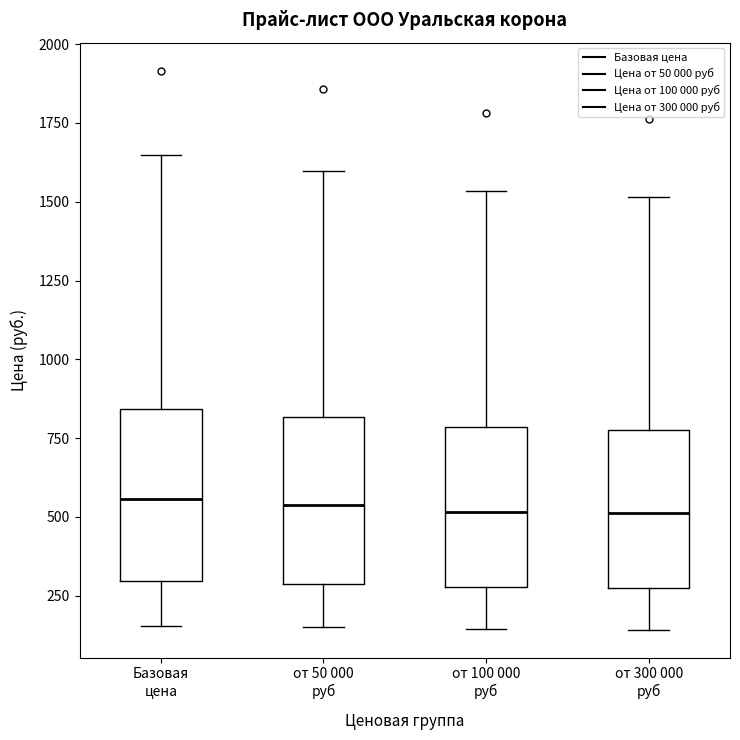

Reading left to right, transcribe this box plot: for each box, give where its median line is, the range the box spans, and where its two whiskers end, as read against the y-axis. The values are not printed on the chart, so give them approximately, as read against the axis.

Базовая цена: median 550, box 300 to 850, whiskers 150 to 1650
от 50 000 руб: median 550, box 300 to 800, whiskers 150 to 1600
от 100 000 руб: median 500, box 300 to 800, whiskers 150 to 1550
от 300 000 руб: median 500, box 250 to 800, whiskers 150 to 1500